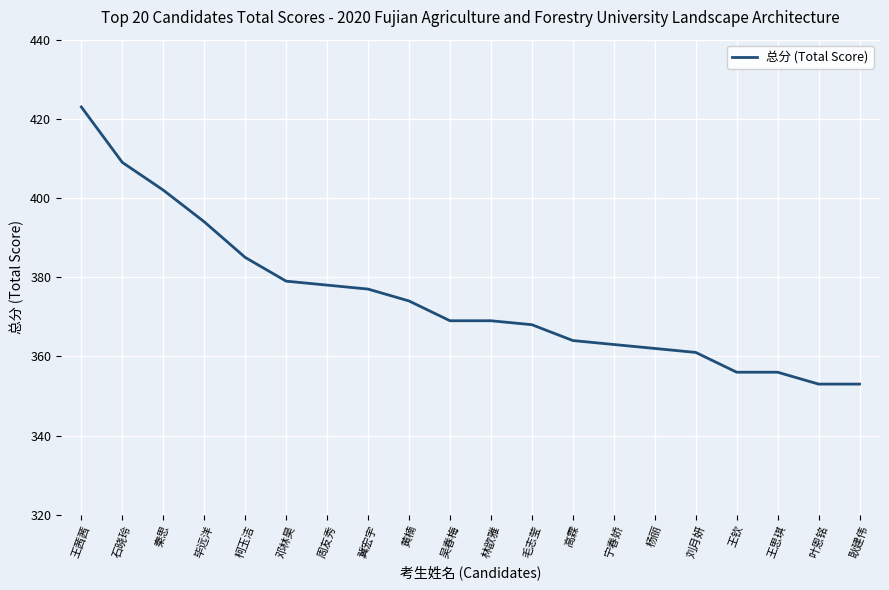

Read the value at 杨丽, to the nearest 10.

360